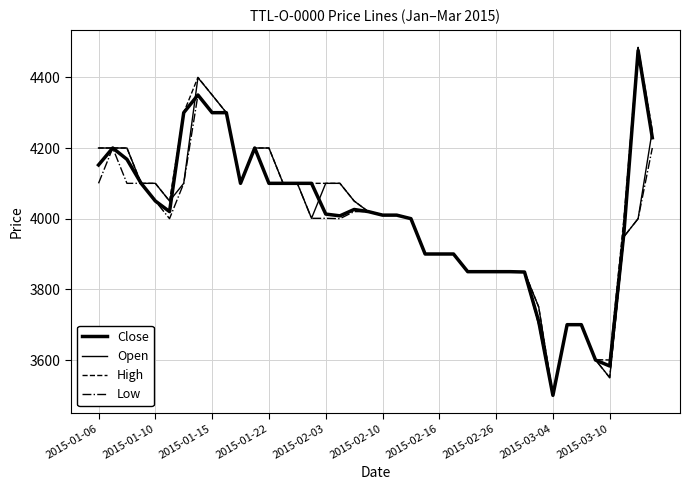

How many lines are shown in the chart?

4